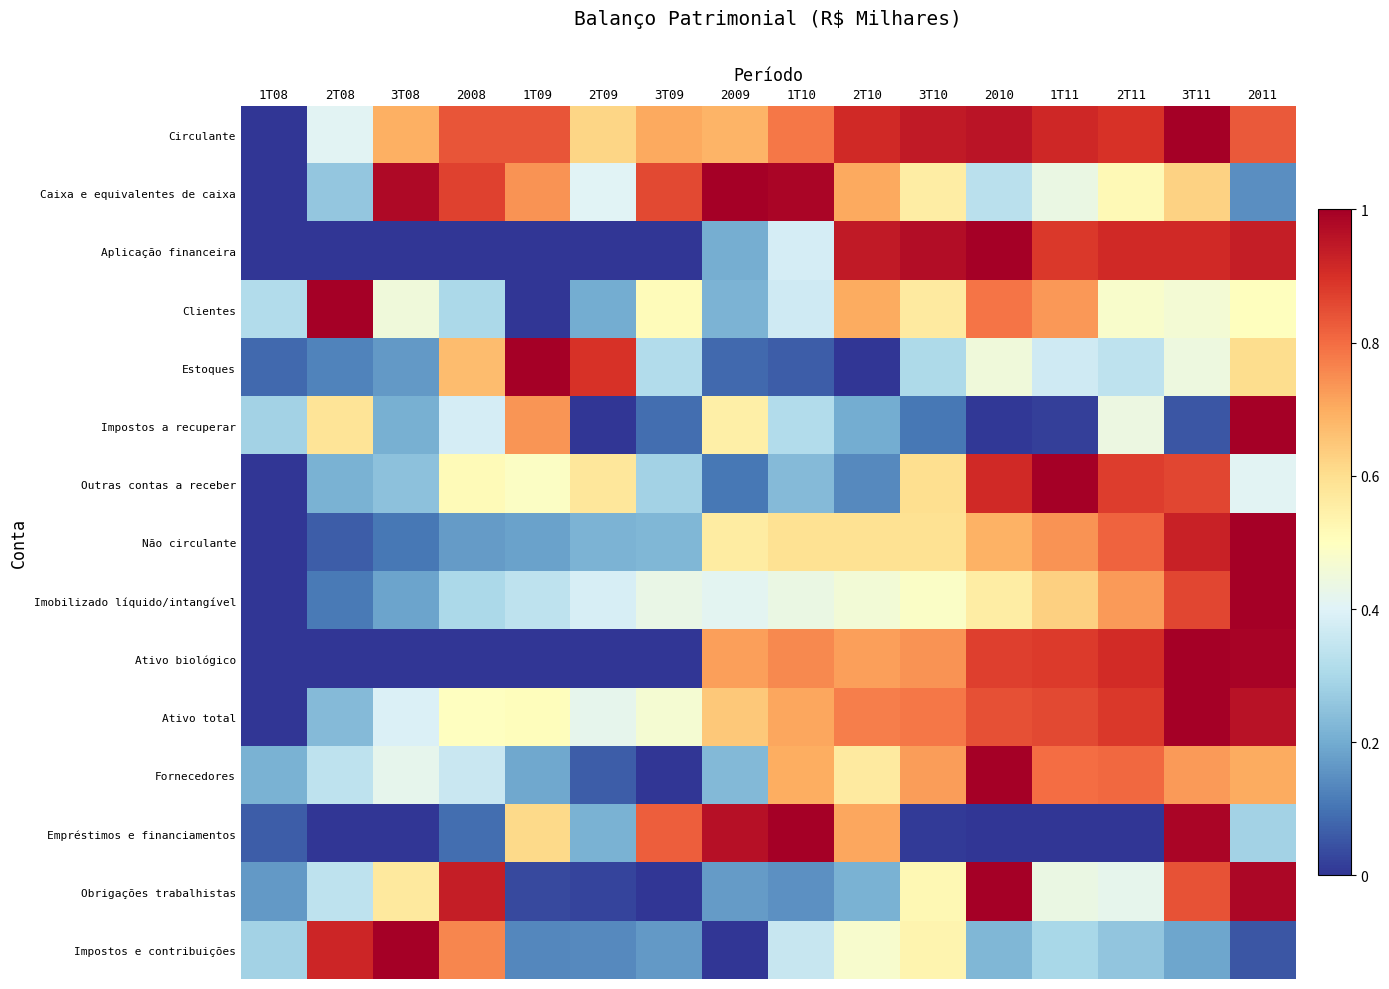

Reading left to right, list all the values displayed in this chart.

Circulante: 1T08=0.0	2T08=0.4	3T08=0.7	2008=0.8	1T09=0.8	2T09=0.6	3T09=0.7	2009=0.7	1T10=0.8	2T10=0.9	3T10=0.9	2010=1.0	1T11=0.9	2T11=0.9	3T11=1.0	2011=0.8
Caixa e equivalentes de caixa: 1T08=0.0	2T08=0.3	3T08=1.0	2008=0.9	1T09=0.7	2T09=0.4	3T09=0.9	2009=1.0	1T10=1.0	2T10=0.7	3T10=0.6	2010=0.3	1T11=0.4	2T11=0.5	3T11=0.6	2011=0.1
Aplicação financeira: 1T08=0.0	2T08=0.0	3T08=0.0	2008=0.0	1T09=0.0	2T09=0.0	3T09=0.0	2009=0.2	1T10=0.4	2T10=0.9	3T10=1.0	2010=1.0	1T11=0.9	2T11=0.9	3T11=0.9	2011=0.9
Clientes: 1T08=0.3	2T08=1.0	3T08=0.5	2008=0.3	1T09=0.0	2T09=0.2	3T09=0.5	2009=0.2	1T10=0.4	2T10=0.7	3T10=0.6	2010=0.8	1T11=0.7	2T11=0.5	3T11=0.5	2011=0.5
Estoques: 1T08=0.1	2T08=0.1	3T08=0.2	2008=0.7	1T09=1.0	2T09=0.9	3T09=0.3	2009=0.1	1T10=0.1	2T10=0.0	3T10=0.3	2010=0.5	1T11=0.4	2T11=0.3	3T11=0.4	2011=0.6
Impostos a recuperar: 1T08=0.3	2T08=0.6	3T08=0.2	2008=0.4	1T09=0.7	2T09=0.0	3T09=0.1	2009=0.5	1T10=0.3	2T10=0.2	3T10=0.1	2010=0.0	1T11=0.0	2T11=0.4	3T11=0.1	2011=1.0
Outras contas a receber: 1T08=0.0	2T08=0.2	3T08=0.2	2008=0.5	1T09=0.5	2T09=0.6	3T09=0.3	2009=0.1	1T10=0.2	2T10=0.1	3T10=0.6	2010=0.9	1T11=1.0	2T11=0.9	3T11=0.9	2011=0.4
Não circulante: 1T08=0.0	2T08=0.1	3T08=0.1	2008=0.2	1T09=0.2	2T09=0.2	3T09=0.2	2009=0.6	1T10=0.6	2T10=0.6	3T10=0.6	2010=0.7	1T11=0.7	2T11=0.8	3T11=0.9	2011=1.0
Imobilizado líquido/intangível: 1T08=0.0	2T08=0.1	3T08=0.2	2008=0.3	1T09=0.3	2T09=0.4	3T09=0.4	2009=0.4	1T10=0.4	2T10=0.5	3T10=0.5	2010=0.6	1T11=0.6	2T11=0.7	3T11=0.9	2011=1.0
Ativo biológico: 1T08=0.0	2T08=0.0	3T08=0.0	2008=0.0	1T09=0.0	2T09=0.0	3T09=0.0	2009=0.7	1T10=0.8	2T10=0.7	3T10=0.7	2010=0.9	1T11=0.9	2T11=0.9	3T11=1.0	2011=1.0
Ativo total: 1T08=0.0	2T08=0.2	3T08=0.4	2008=0.5	1T09=0.5	2T09=0.4	3T09=0.5	2009=0.6	1T10=0.7	2T10=0.8	3T10=0.8	2010=0.8	1T11=0.9	2T11=0.9	3T11=1.0	2011=1.0
Fornecedores: 1T08=0.2	2T08=0.3	3T08=0.4	2008=0.4	1T09=0.2	2T09=0.1	3T09=0.0	2009=0.2	1T10=0.7	2T10=0.6	3T10=0.7	2010=1.0	1T11=0.8	2T11=0.8	3T11=0.7	2011=0.7
Empréstimos e financiamentos: 1T08=0.1	2T08=0.0	3T08=0.0	2008=0.1	1T09=0.6	2T09=0.2	3T09=0.8	2009=1.0	1T10=1.0	2T10=0.7	3T10=0.0	2010=0.0	1T11=0.0	2T11=0.0	3T11=1.0	2011=0.3
Obrigações trabalhistas: 1T08=0.2	2T08=0.3	3T08=0.6	2008=0.9	1T09=0.0	2T09=0.0	3T09=0.0	2009=0.2	1T10=0.1	2T10=0.2	3T10=0.5	2010=1.0	1T11=0.4	2T11=0.4	3T11=0.8	2011=1.0
Impostos e contribuições: 1T08=0.3	2T08=0.9	3T08=1.0	2008=0.8	1T09=0.1	2T09=0.1	3T09=0.2	2009=0.0	1T10=0.4	2T10=0.5	3T10=0.5	2010=0.2	1T11=0.3	2T11=0.3	3T11=0.2	2011=0.1